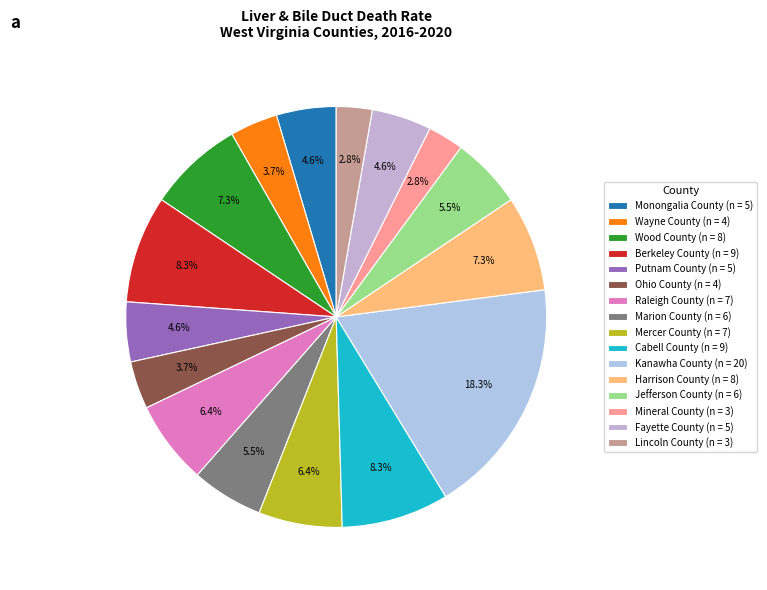

Does Mineral County represent more than half of the total?

No